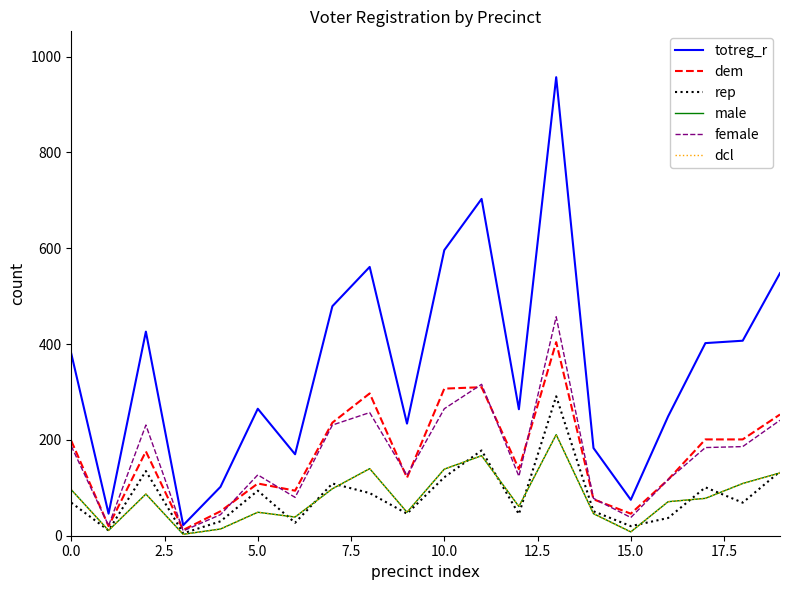

Does the chart have visible grid lines?

No